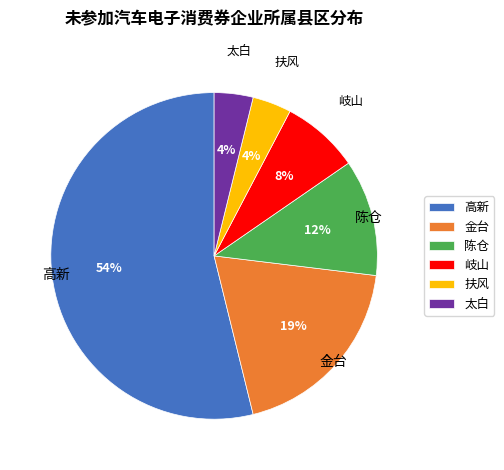

Is the sum of 金台 and 扶风 greater than half?

No